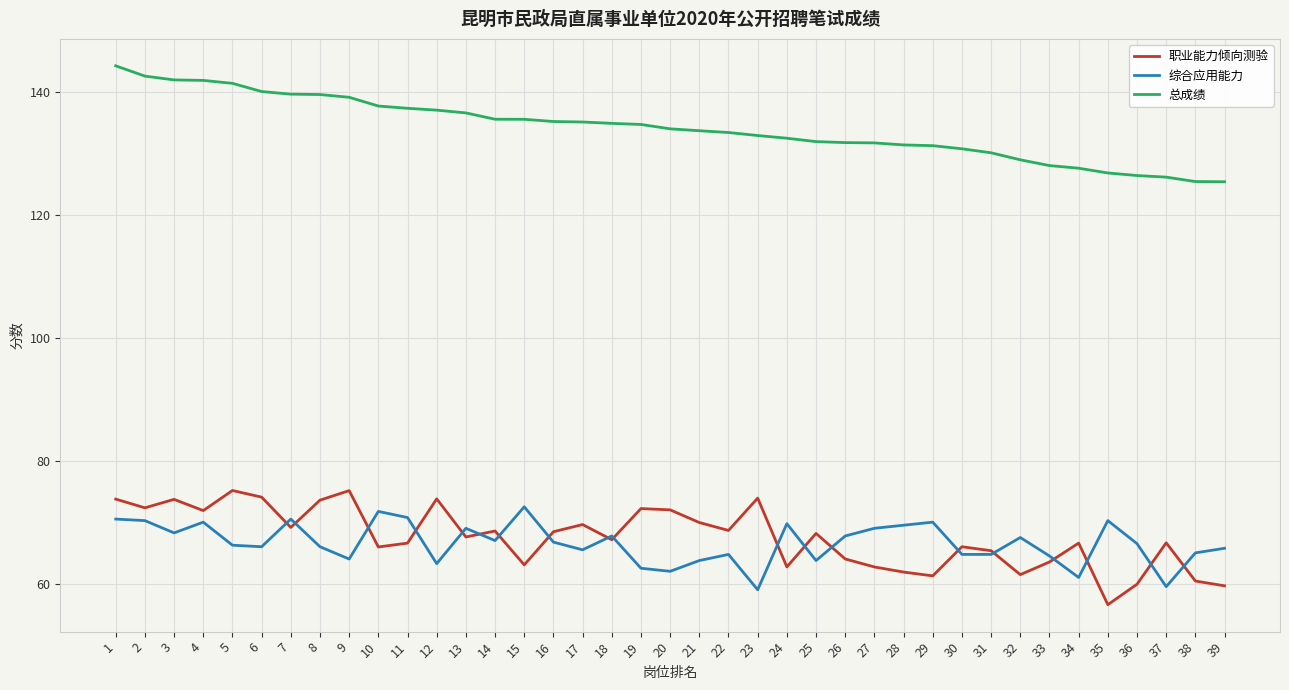

Rank the series by their maximum value, from highest to lowest.

总成绩, 职业能力倾向测验, 综合应用能力